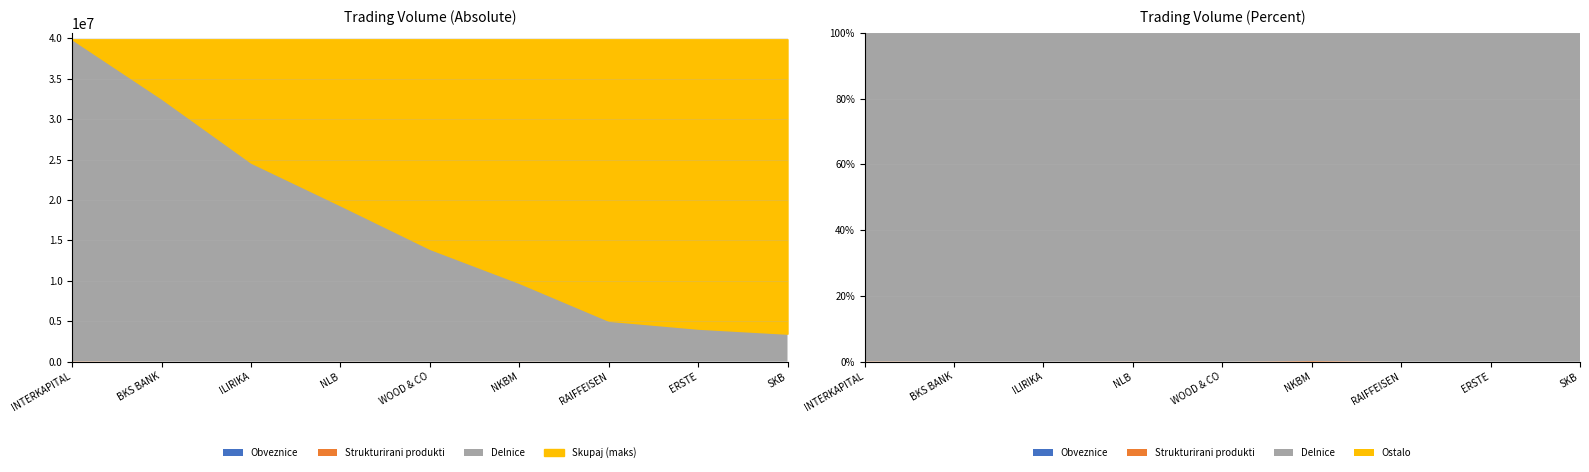

True or false: Strukturirani produkti and Obveznice intersect in this chart.

False